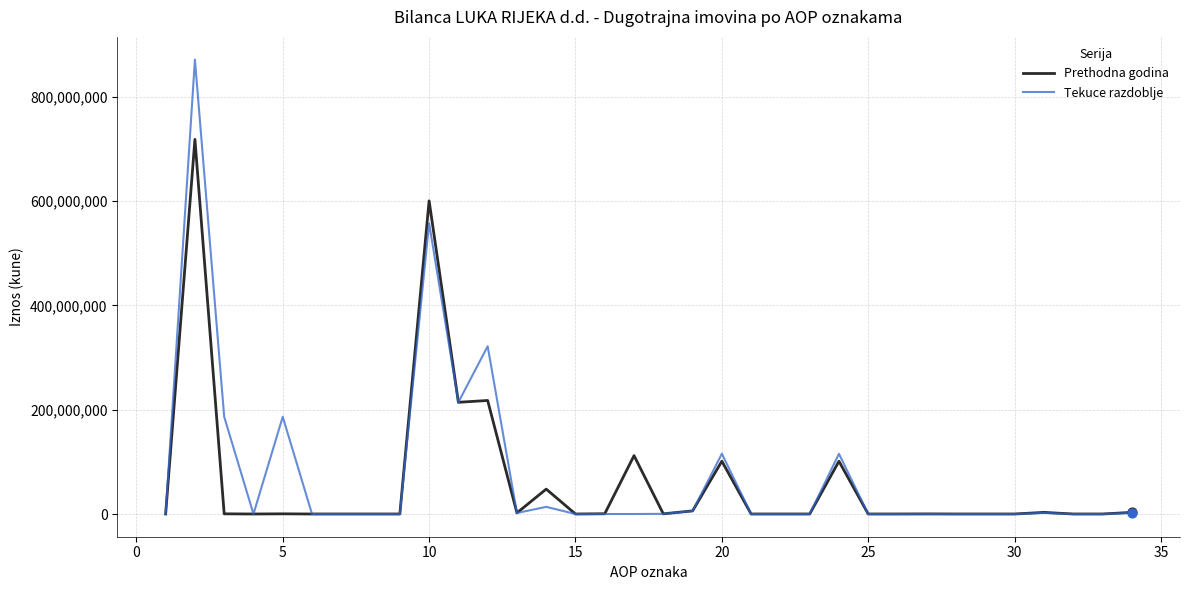

Which series has the widest spread of values?

Tekuce razdoblje